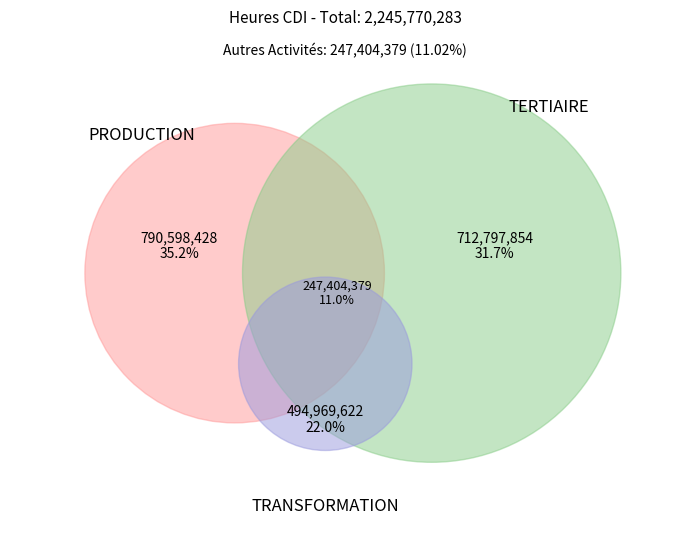

True or false: 6 accounts for 18% of the total.

False